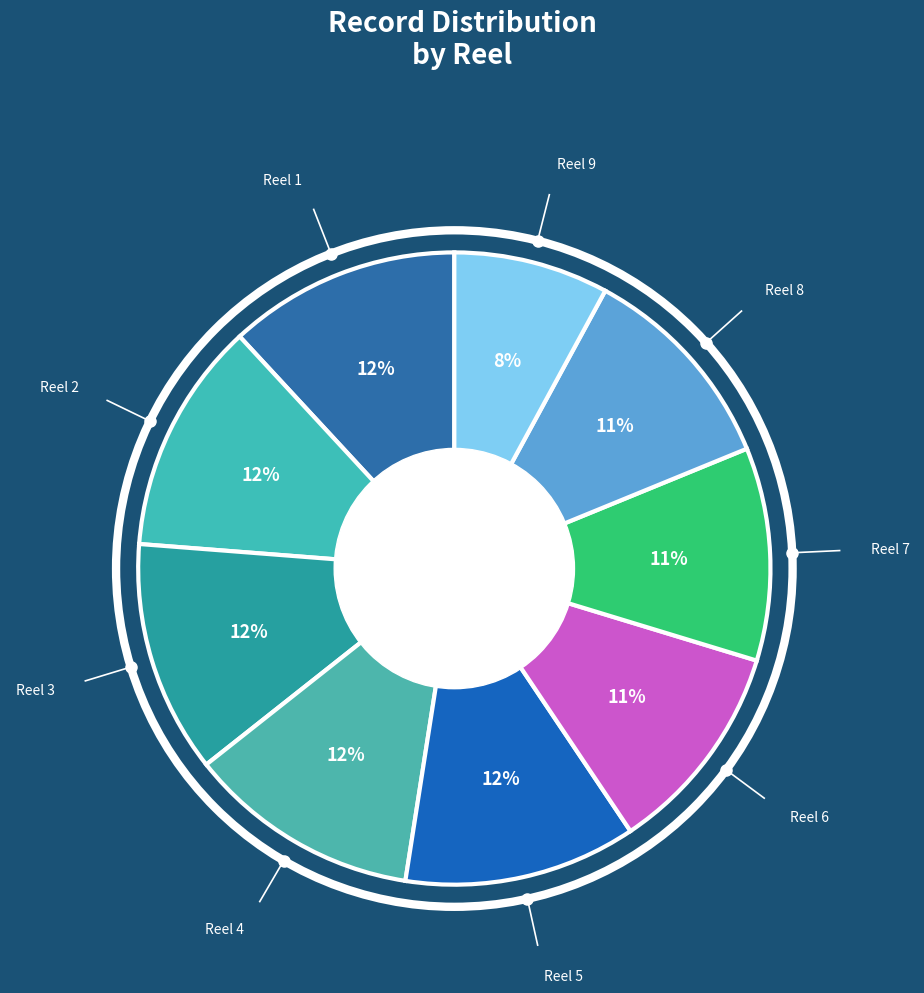

Which has a higher value, Reel 8 or Reel 4?

Reel 4